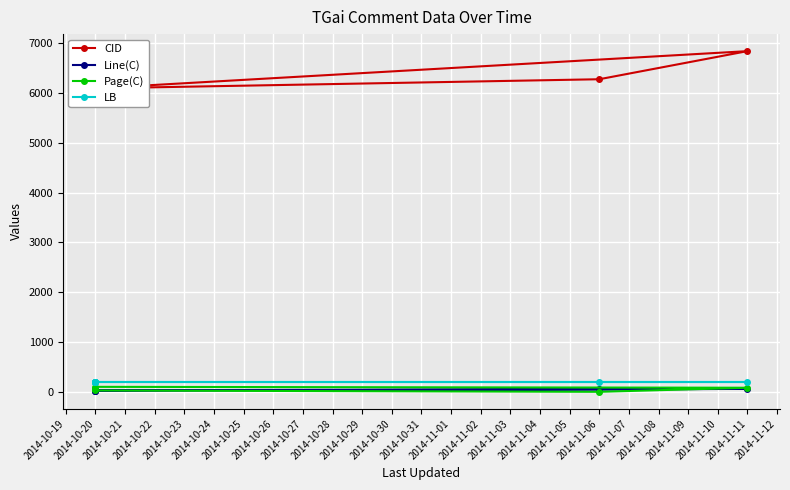

How many lines are shown in the chart?

4